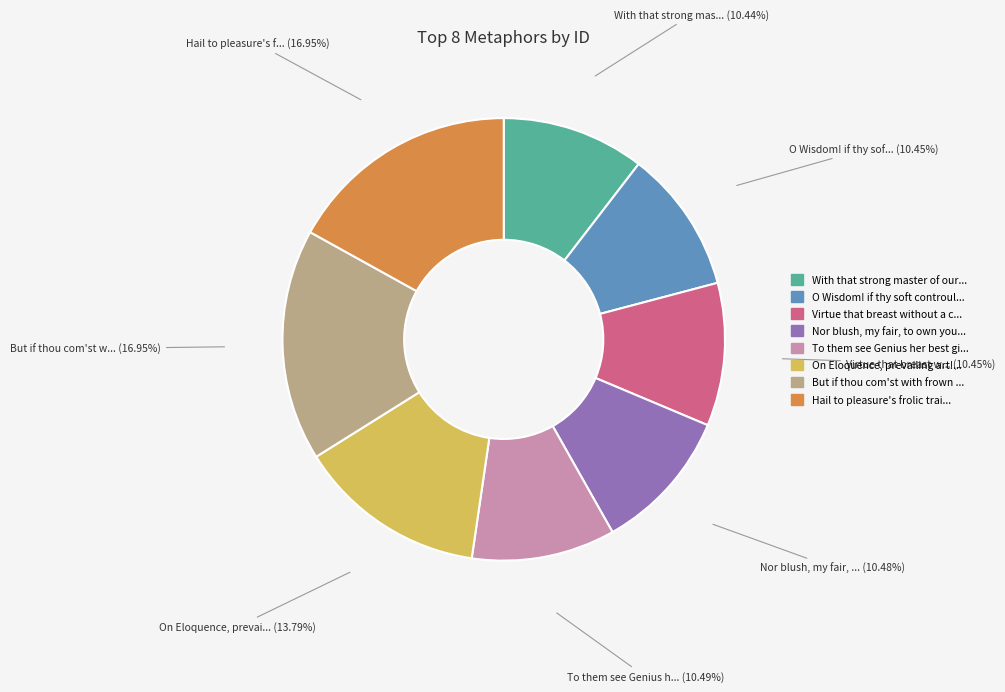

Is there any slice that represents more than half of the pie?

No